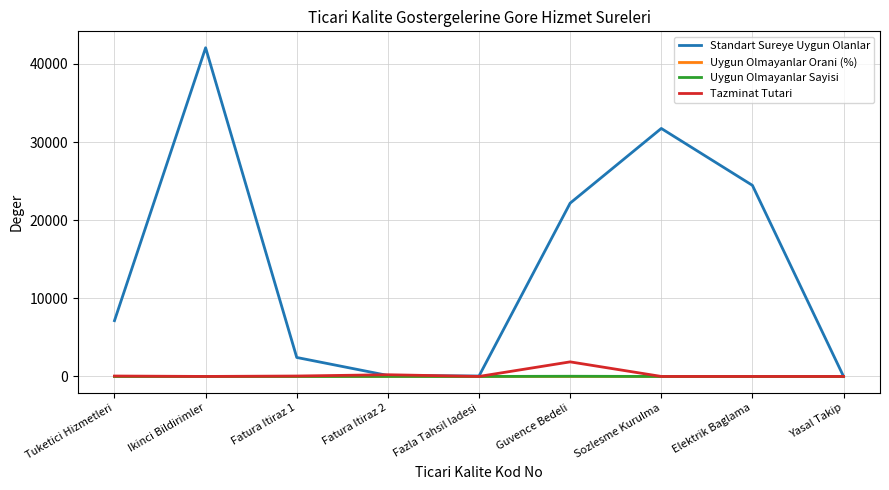

Which series changed the most between Sozlesme Kurulma and Elektrik Baglama?

Standart Sureye Uygun Olanlar